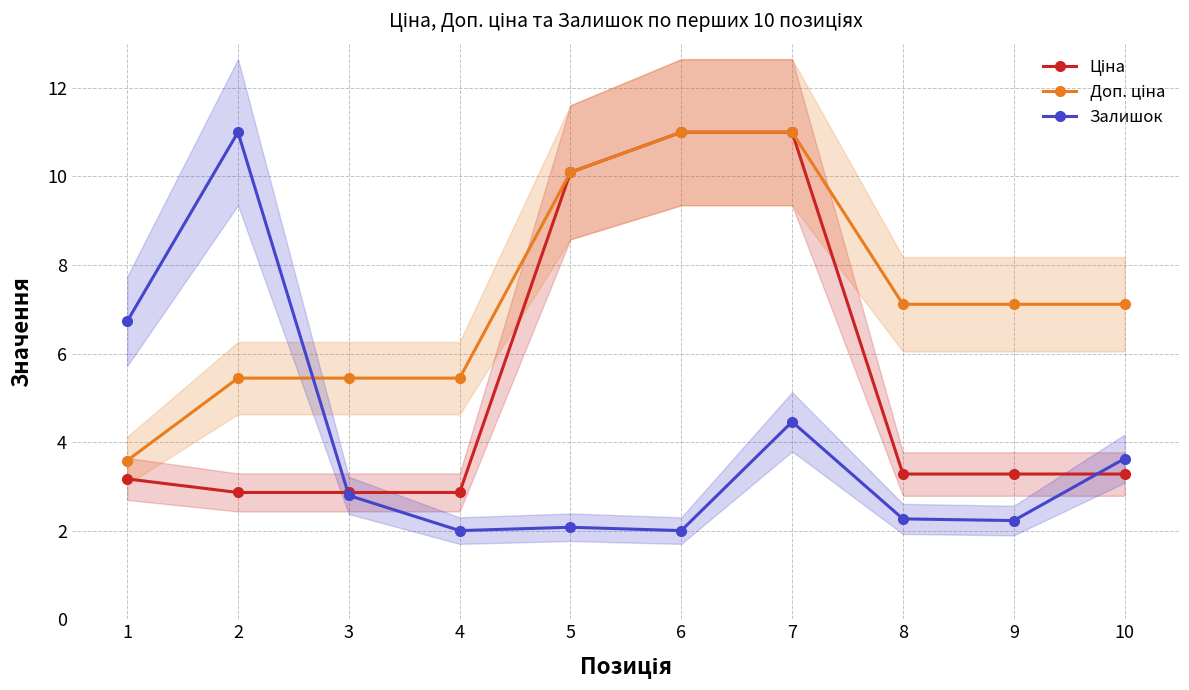

What is the total value across all series at 6?

24.0